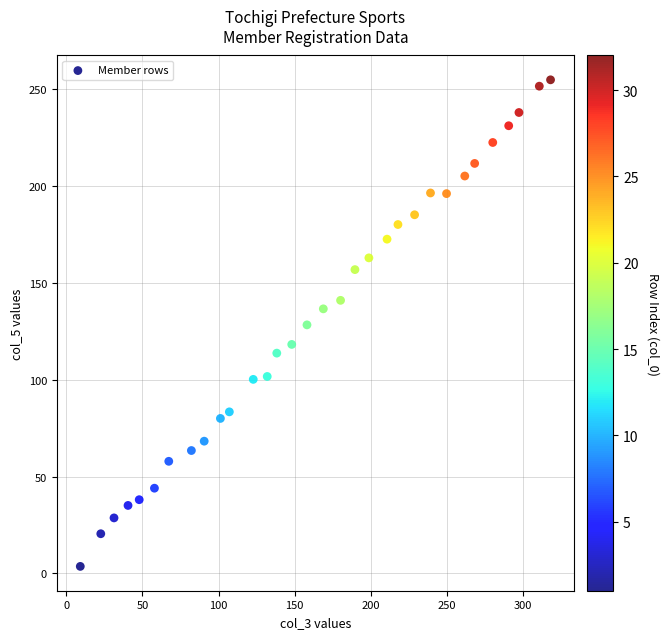

What is the range of Y values (max minus min)?

250.9